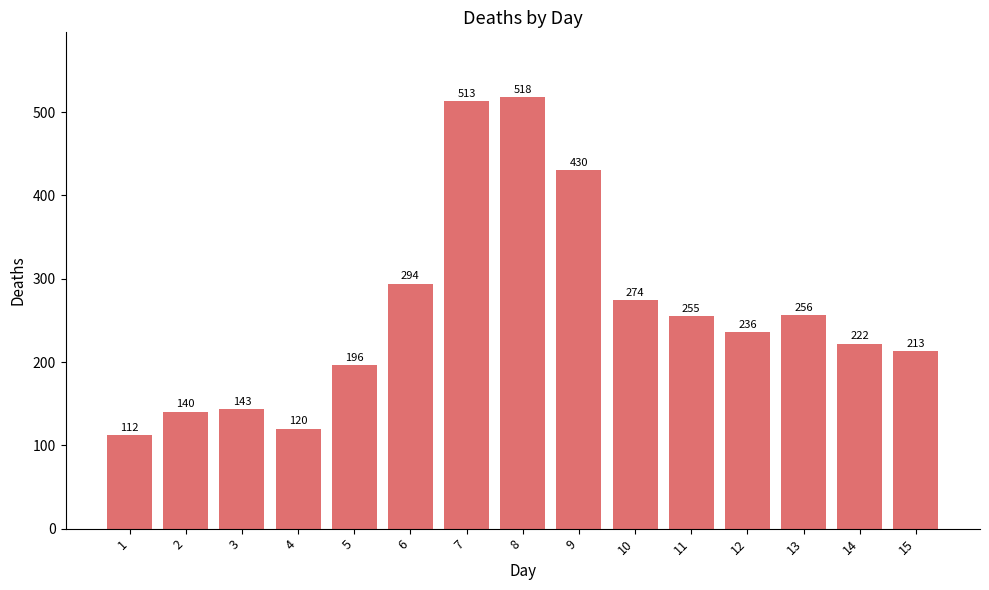

Reading left to right, what are all the values shown in this chart?

1=112	2=140	3=143	4=120	5=196	6=294	7=513	8=518	9=430	10=274	11=255	12=236	13=256	14=222	15=213